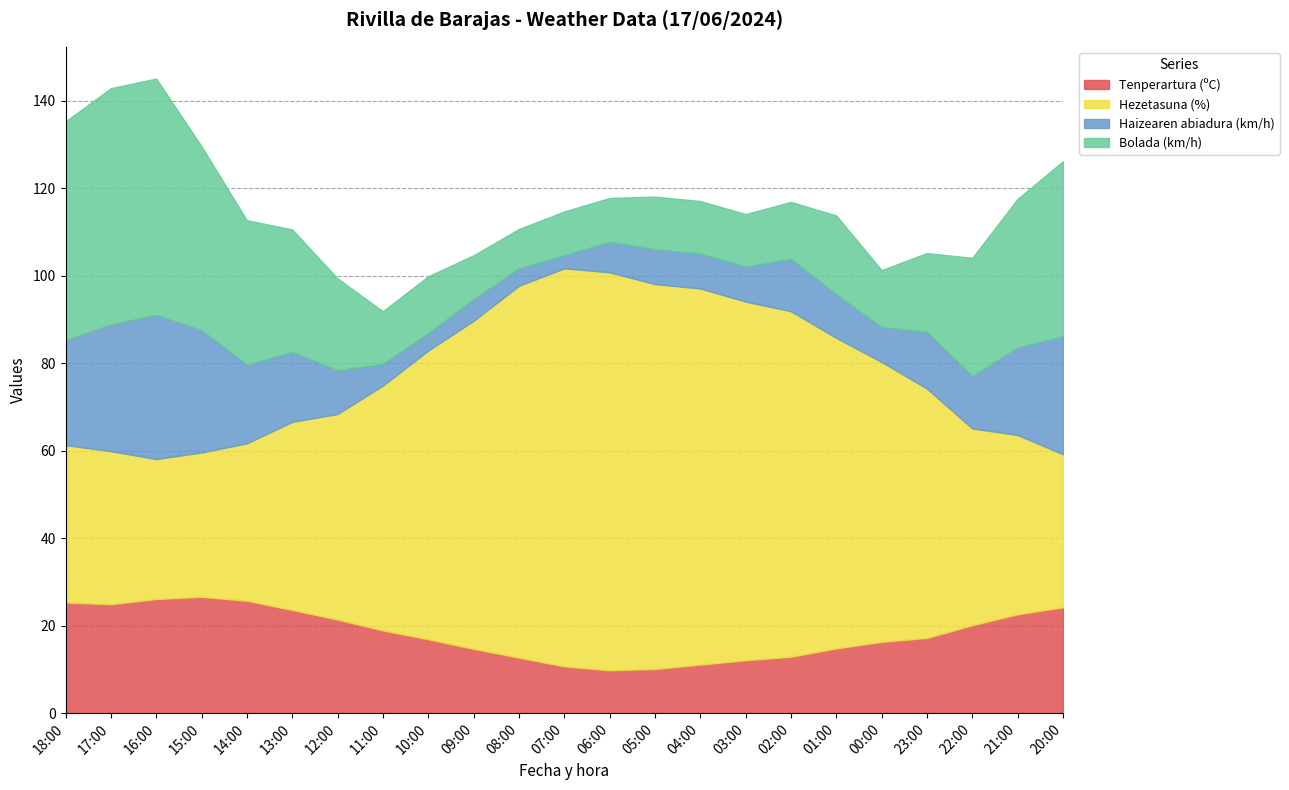

What is the difference between the maximum and minimum values in the Hezetasuna (%) series?

59.0